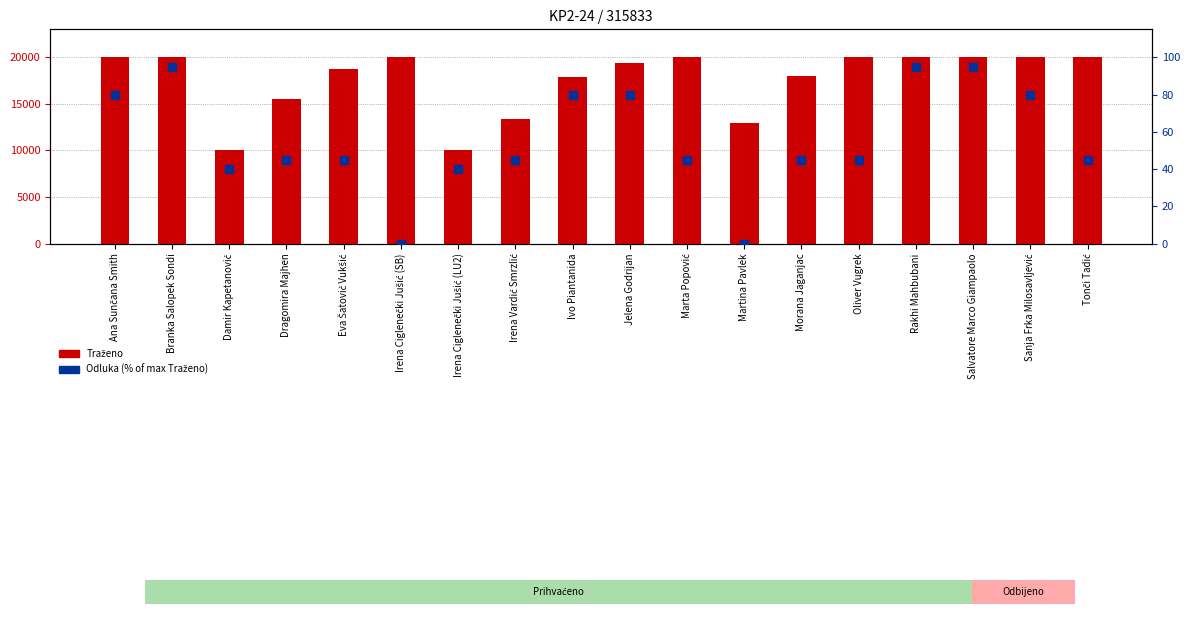

At how many categories does at least one series exceed 5058?

18